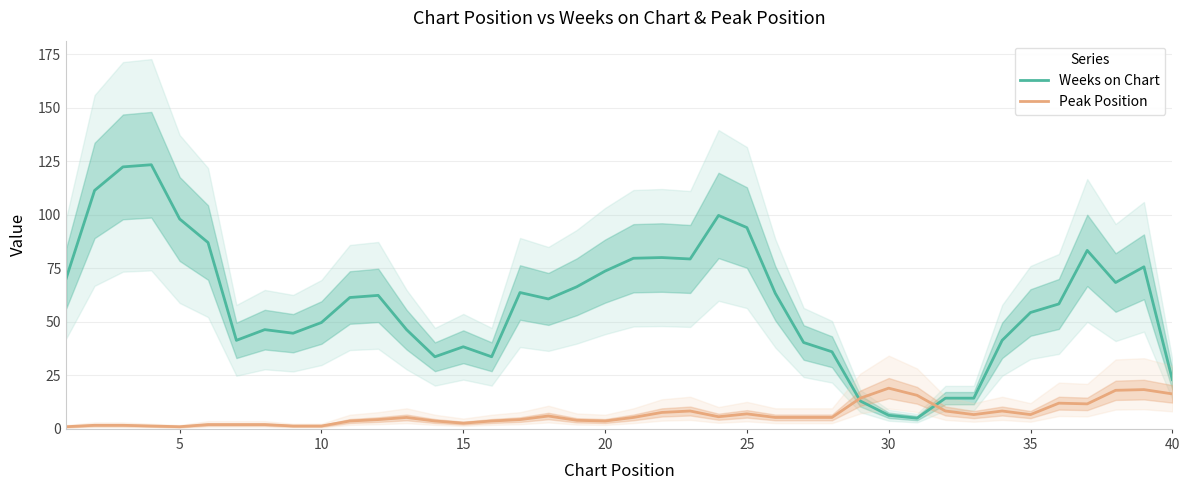

Which series ends up on top after the final intersection of Weeks on Chart and Peak Position?

Weeks on Chart